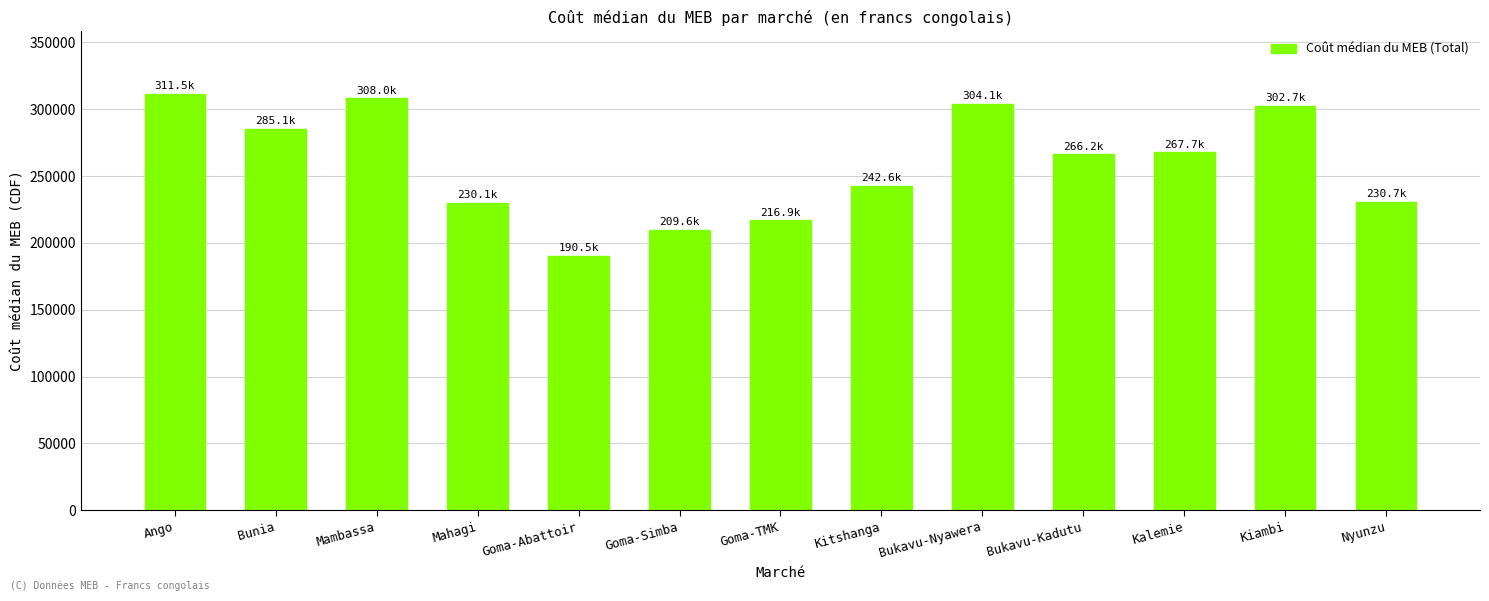

What is the ratio of the value at Nyunzu to the value at Ango?

0.7